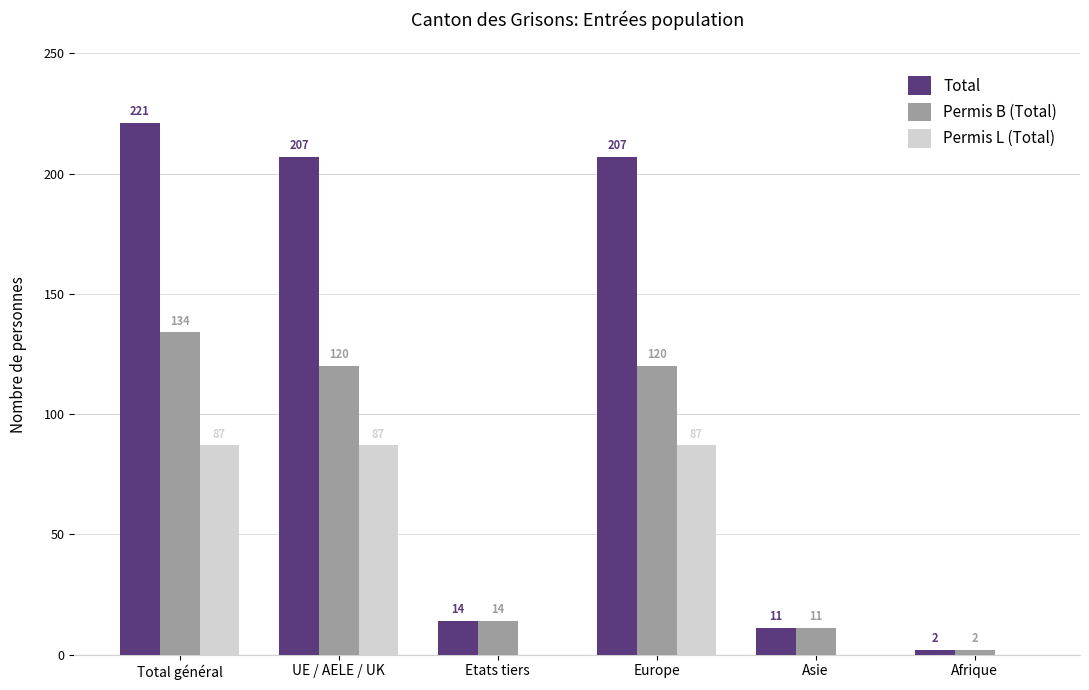

The Permis L (Total) series shows 53 at Europe. True or false?

False